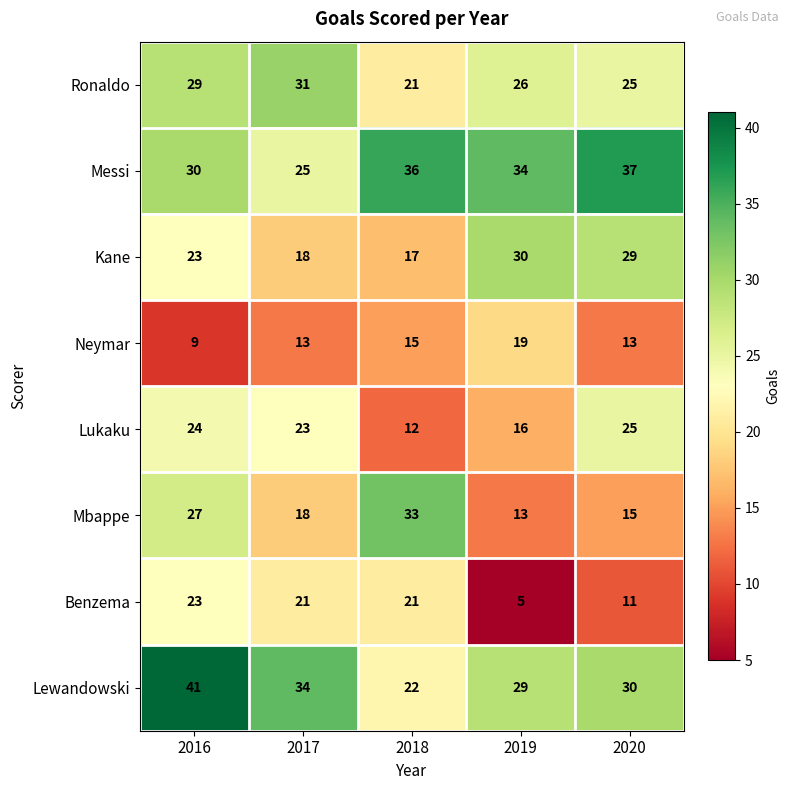

What is the greatest value displayed?

41